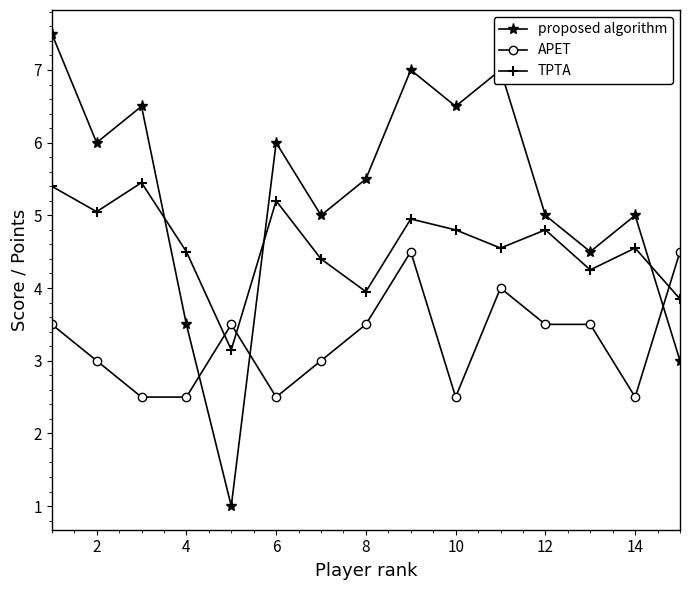

What is the value of the APET point at the 2nd from the left?

3.0